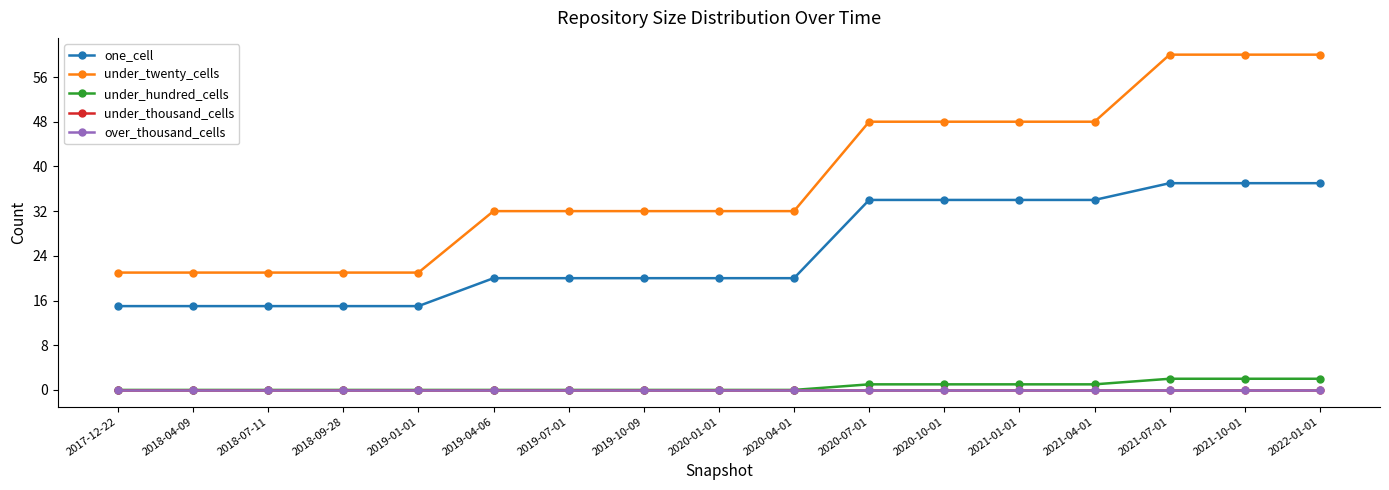

Which category has the lowest value in the under_hundred_cells series?

2017-12-22